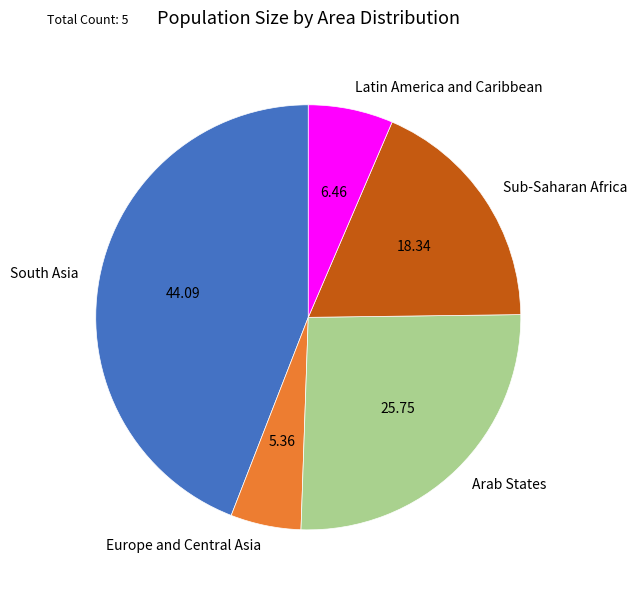

Count the number of slices in the pie.

5